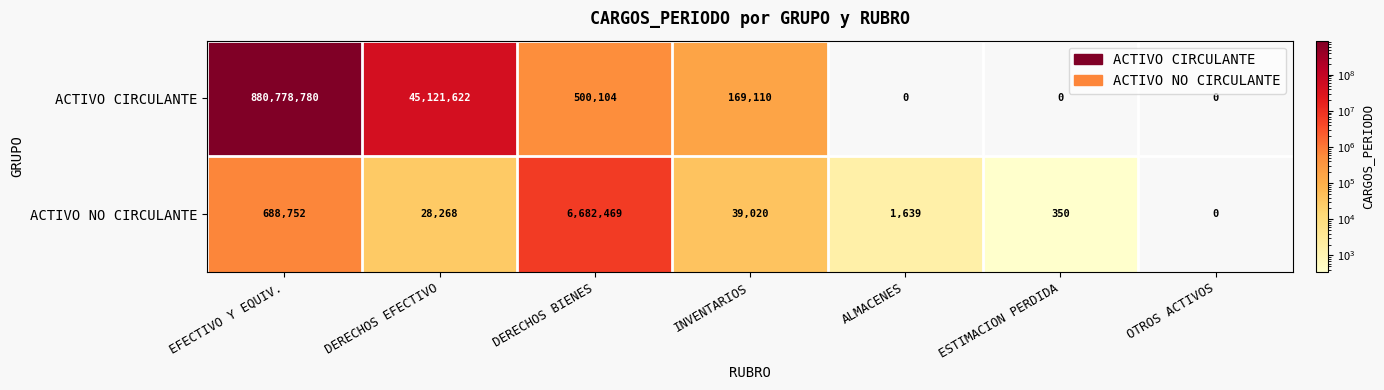

What is the average value of the ACTIVO NO CIRCULANTE series?

1062928